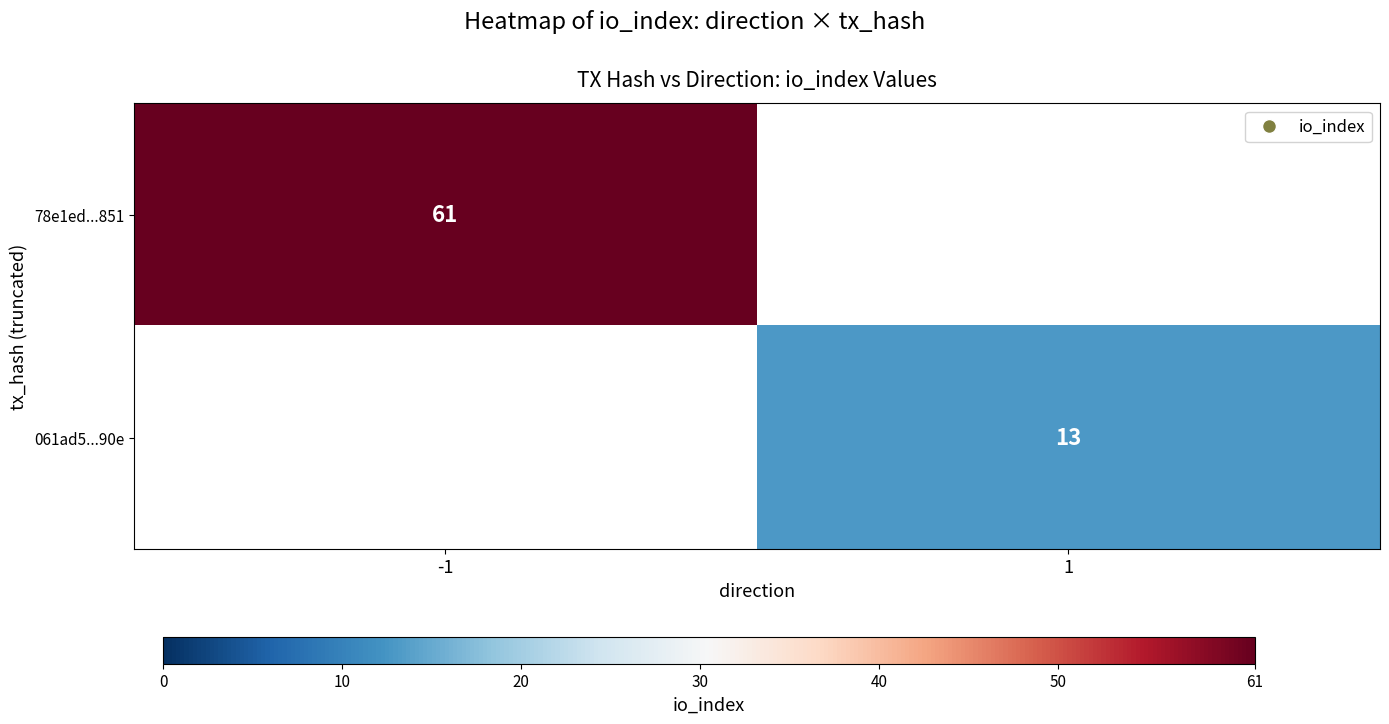

True or false: 061ad5...90e has a value of 13 at 1.

True